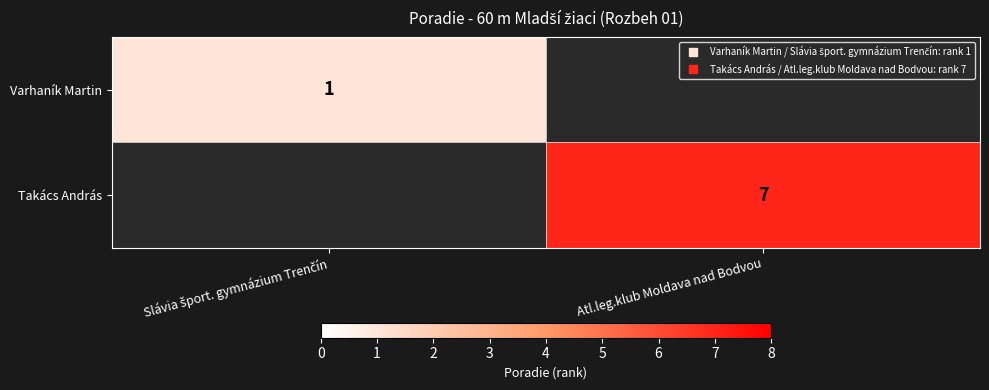

At which category does the chart reach its peak across all series?

Atl.leg.klub Moldava nad Bodvou